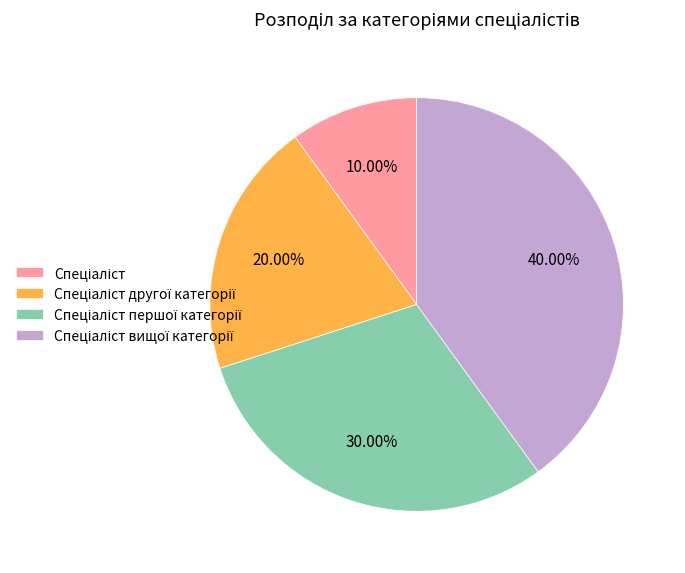

To the nearest percent, what is the difference between the largest and smallest slice percentages?

30%